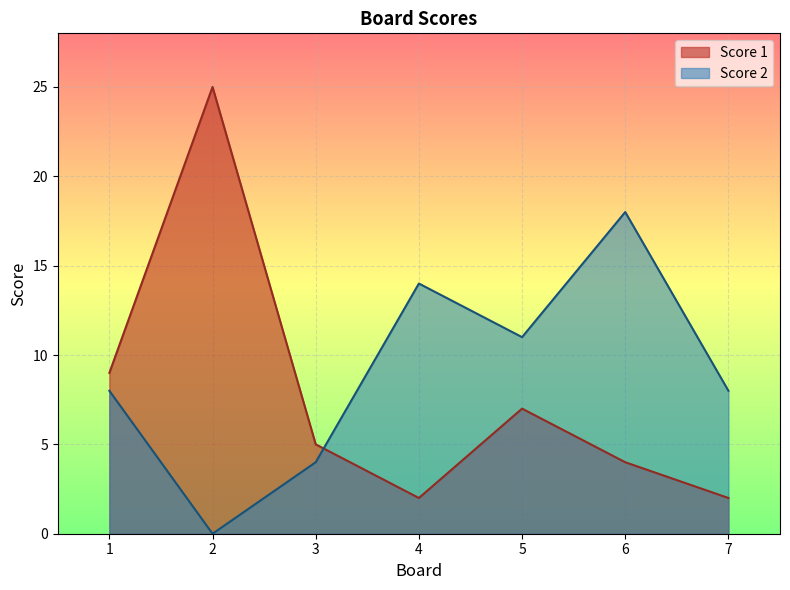

Reading left to right, extract all data points from this chart.

Score 1: 1=9	2=25	3=5	4=2	5=7	6=4	7=2
Score 2: 1=8	2=0	3=4	4=14	5=11	6=18	7=8